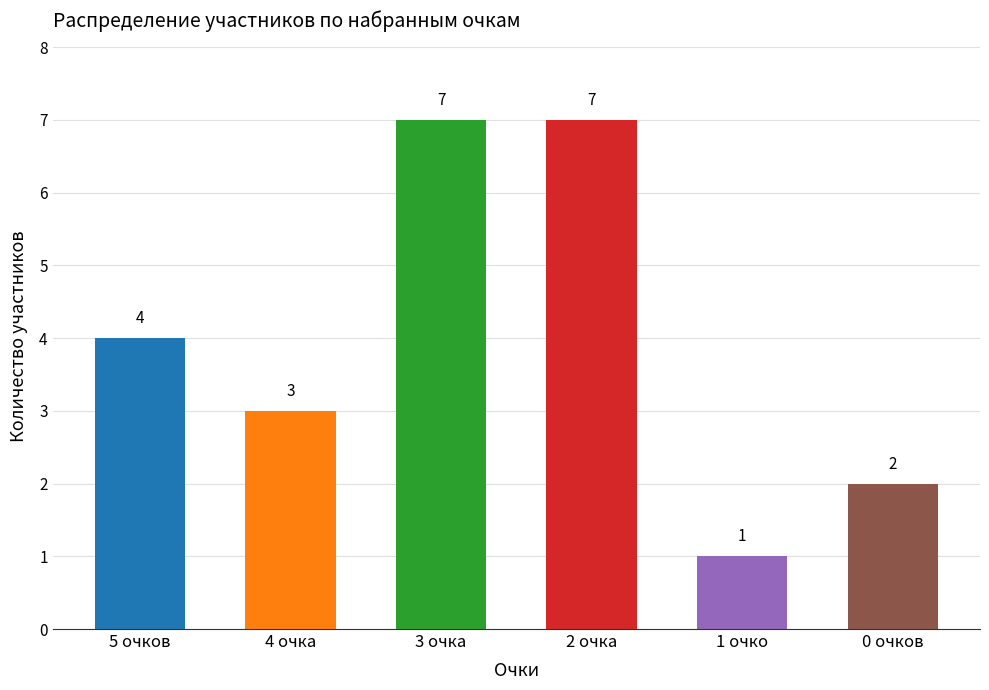

Reading left to right, extract all data points from this chart.

4	3	7	7	1	2